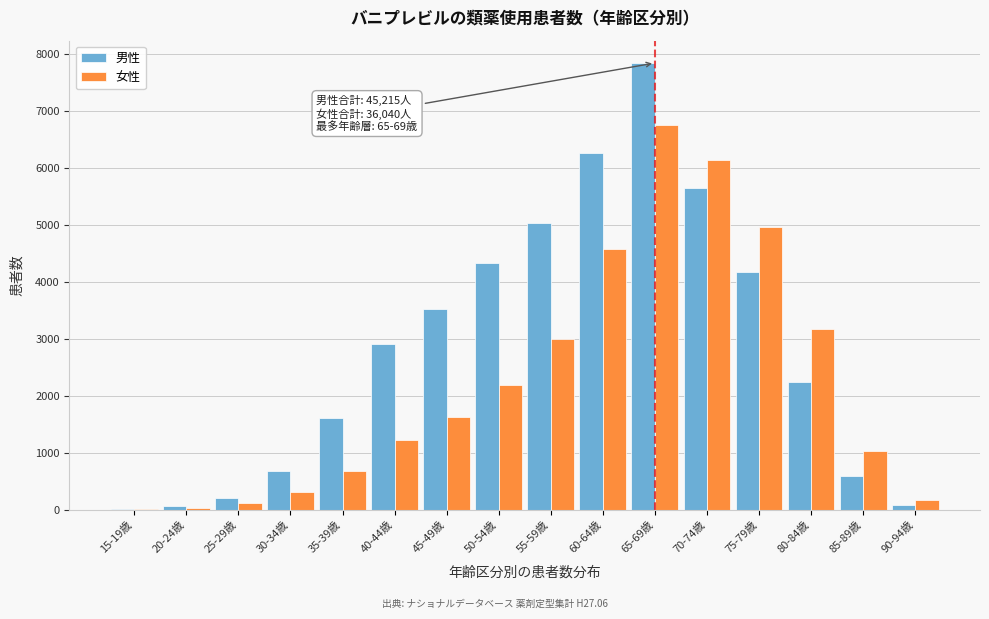

At which category is the sum across all series the highest?

65-69歳